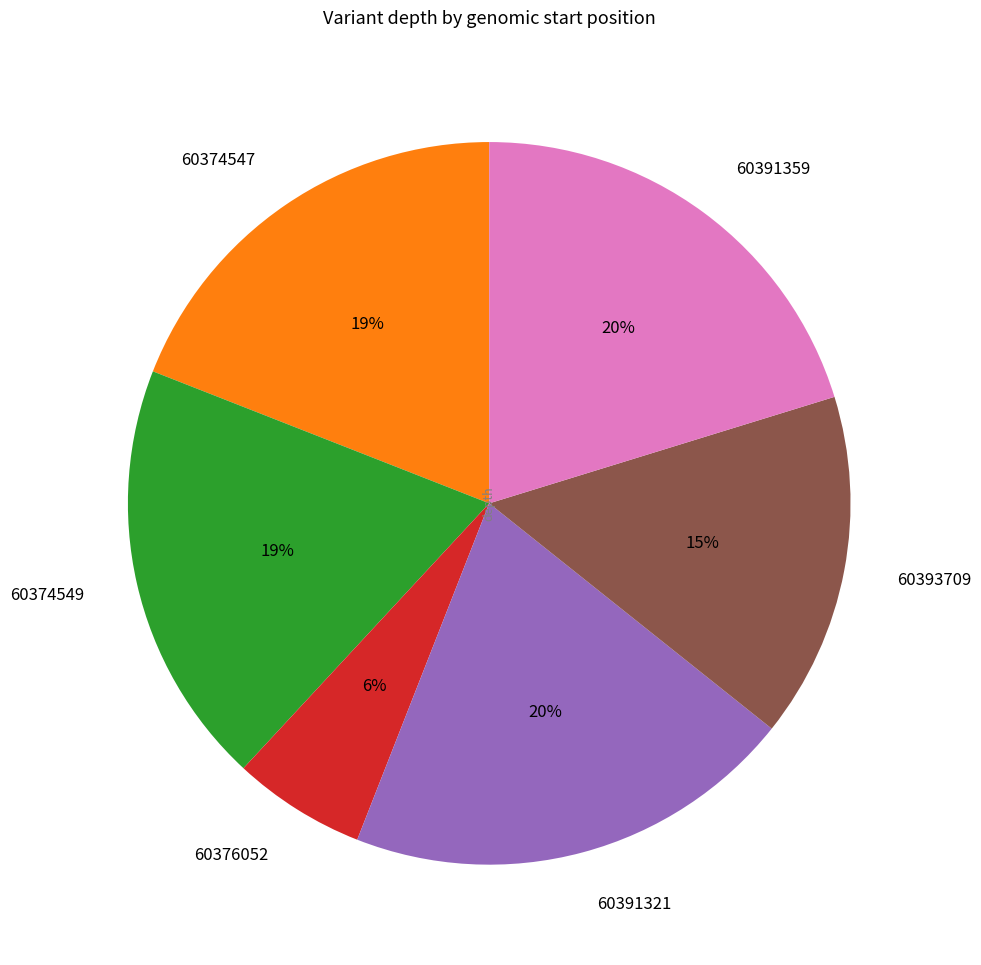

Count the number of slices in the pie.

6